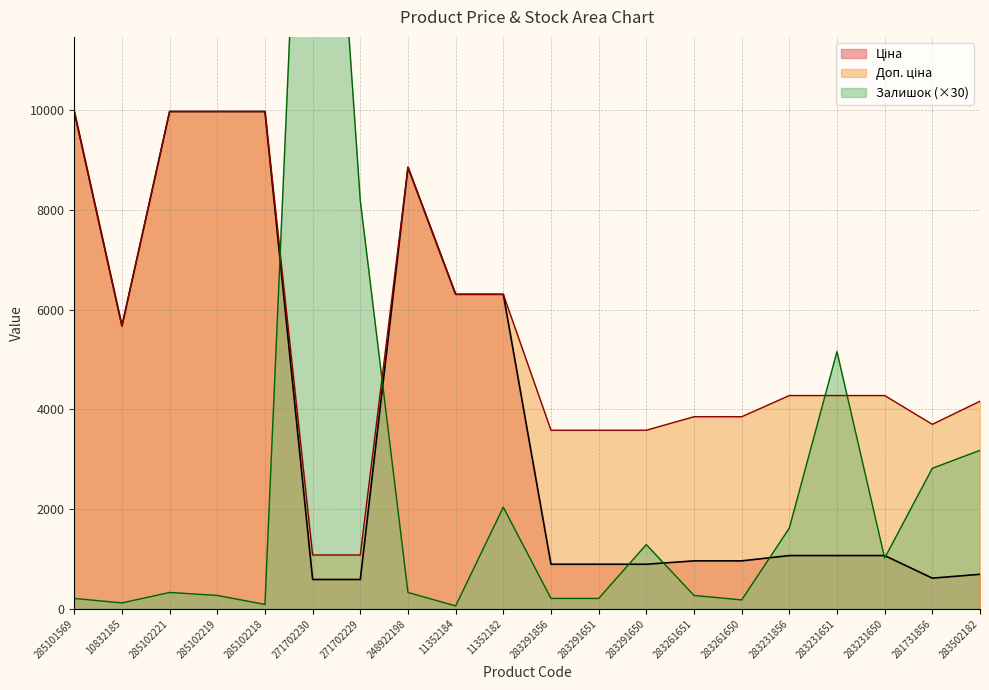

What is the difference between the Ціна values at 11352184 and 248922198?

2547.9